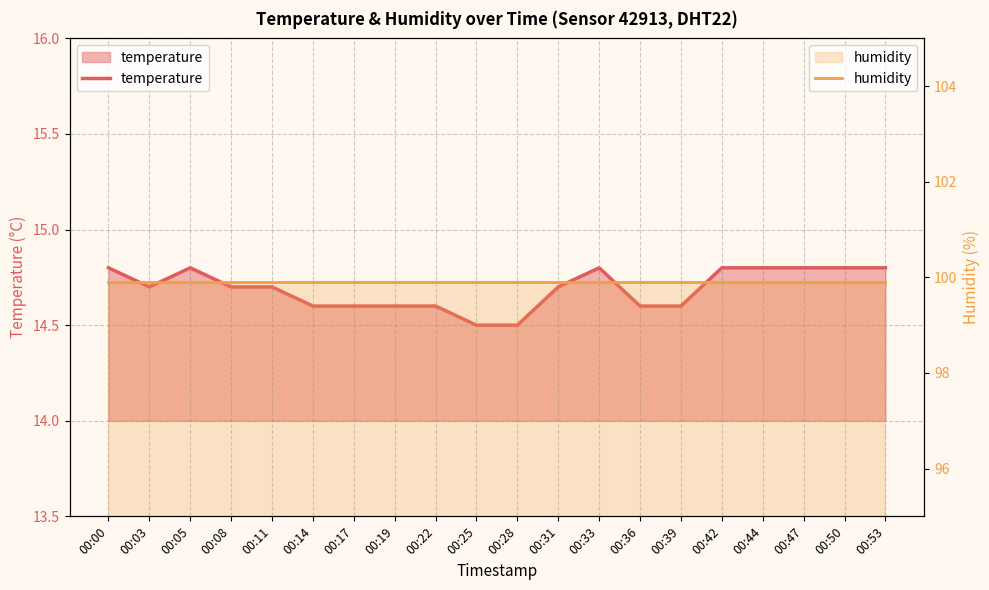

Rank the series at 00:39 from lowest to highest value.

temperature, humidity